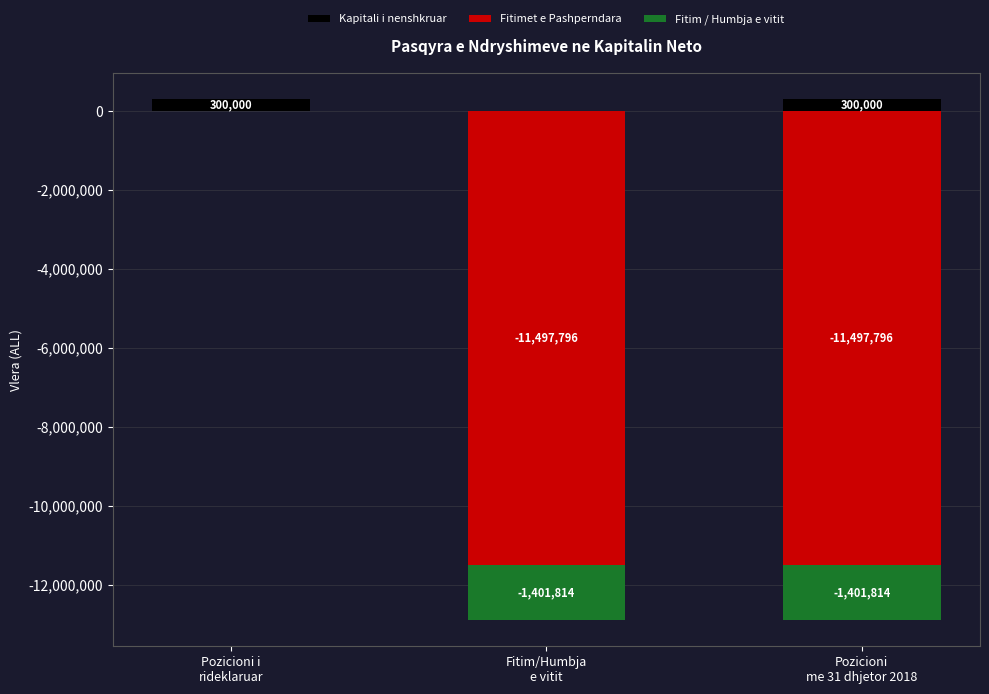

Does the chart contain any negative values?

Yes